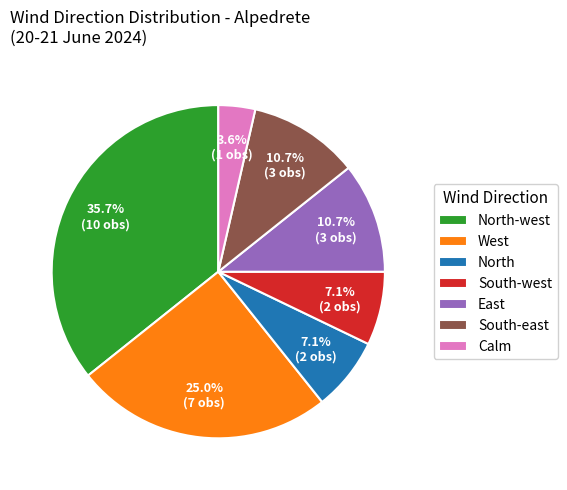

How much of the chart is everything except Calm?

96.4%